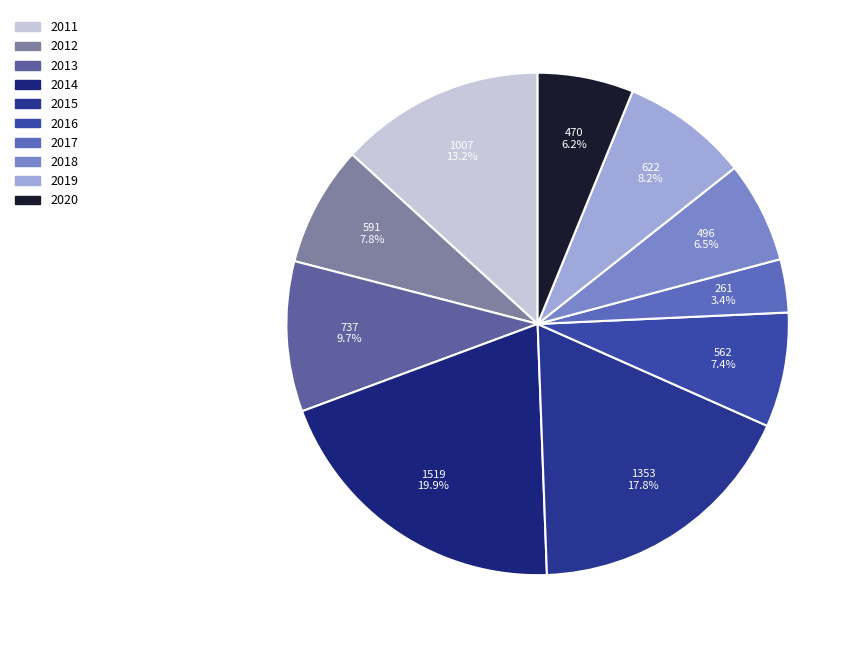

Is it true that 2015 is 7% of the pie?

False